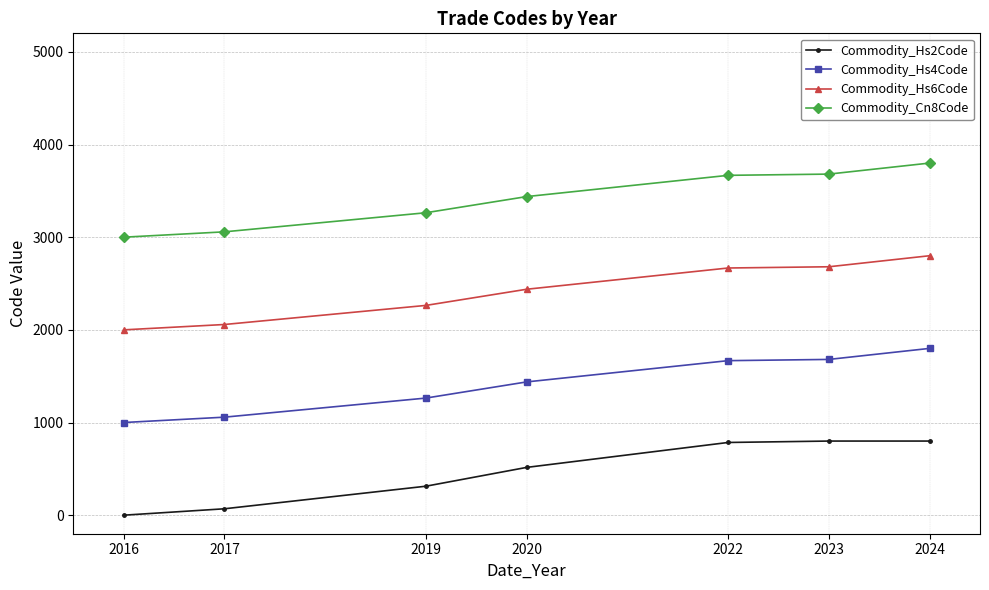

Rank the series by their average value, from lowest to highest.

Commodity_Hs2Code, Commodity_Hs4Code, Commodity_Hs6Code, Commodity_Cn8Code